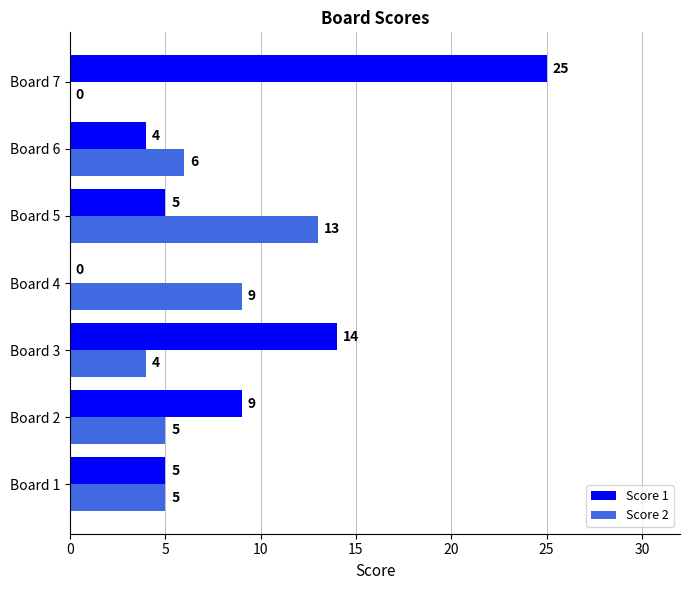

Which series changed the most between Board 2 and Board 6?

Score 1